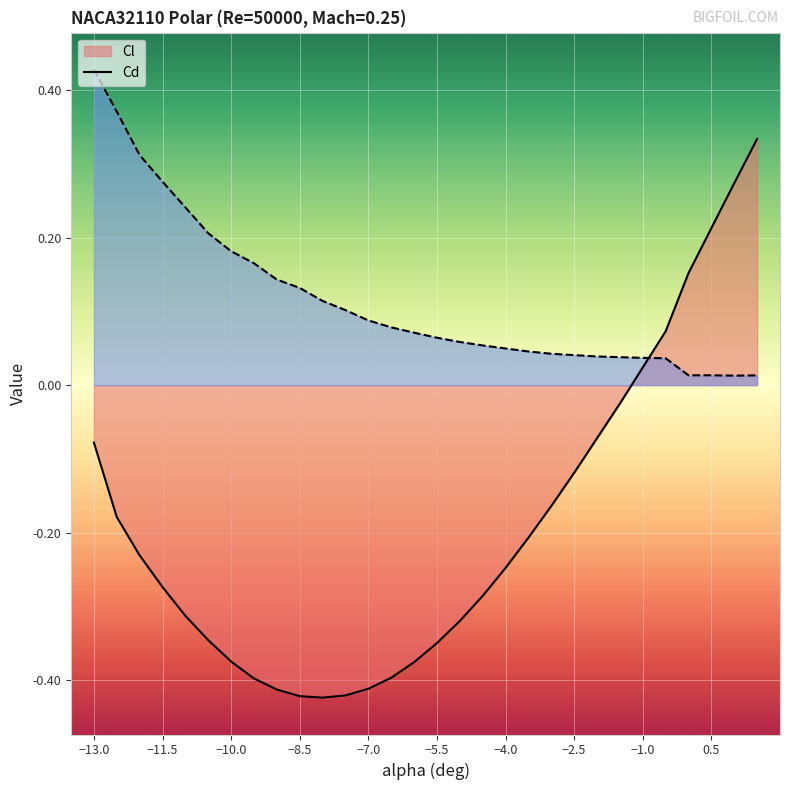

What is the label of the 17th point from the left?

-5